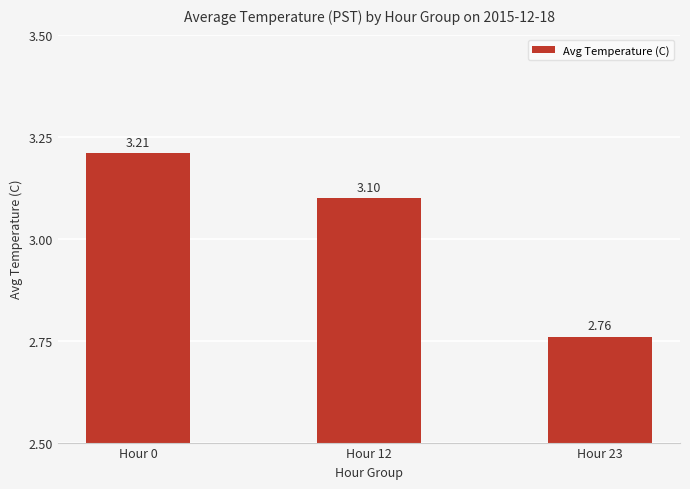

True or false: the data shows 3.2 at Hour 0.

True